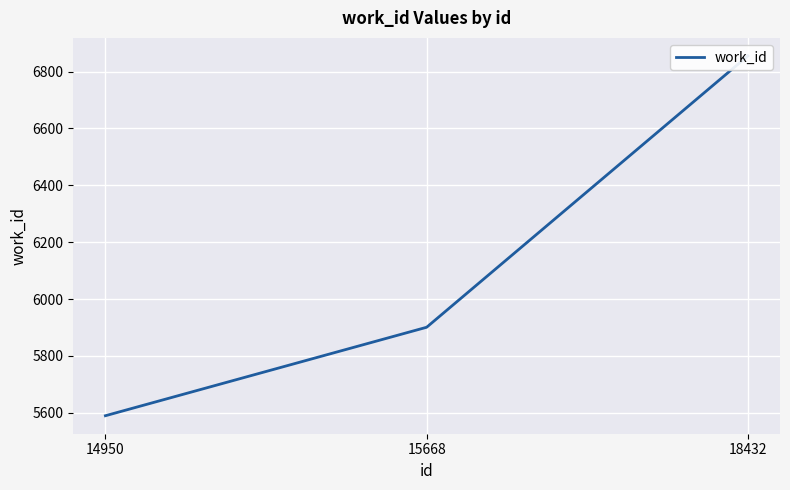

At which label is the value closest to 6222?

15668